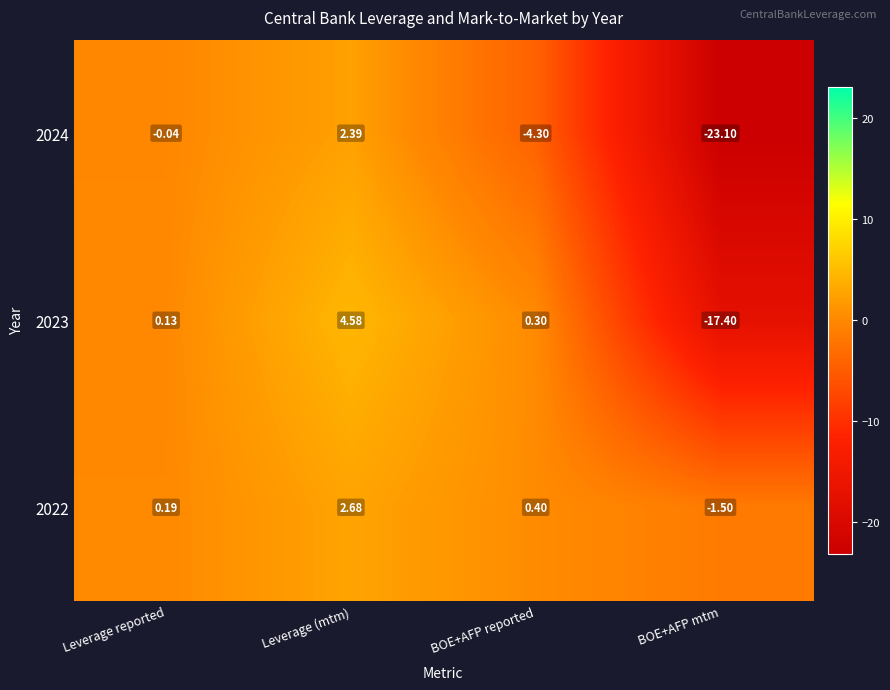

At which label is 2024 closest to -10?

BOE+AFP reported